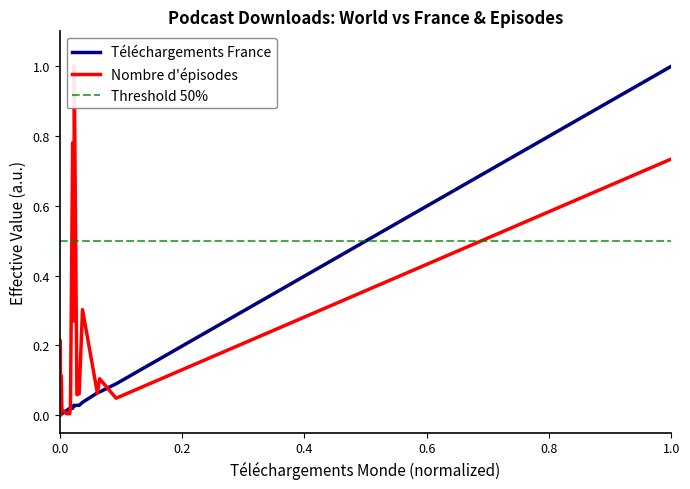

What is the highest value of the Téléchargements France series?

1.0